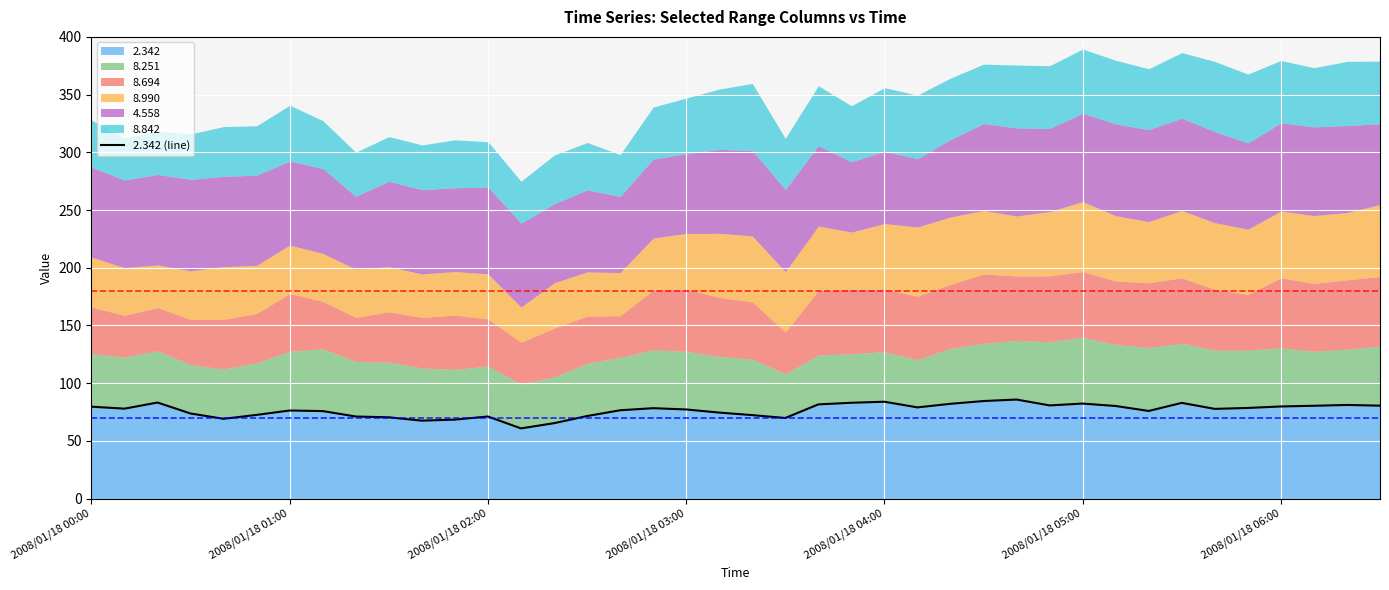

What is the average value?

76.6